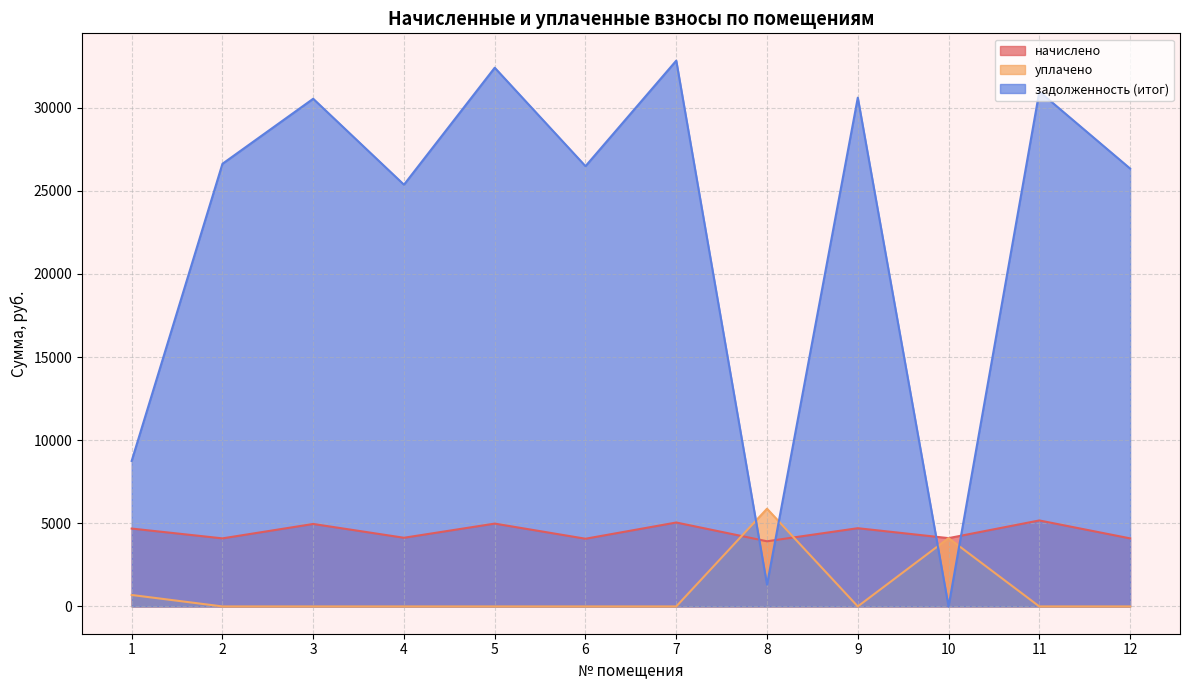

The задолженность (итог) series shows 6861.5 at 3. True or false?

False